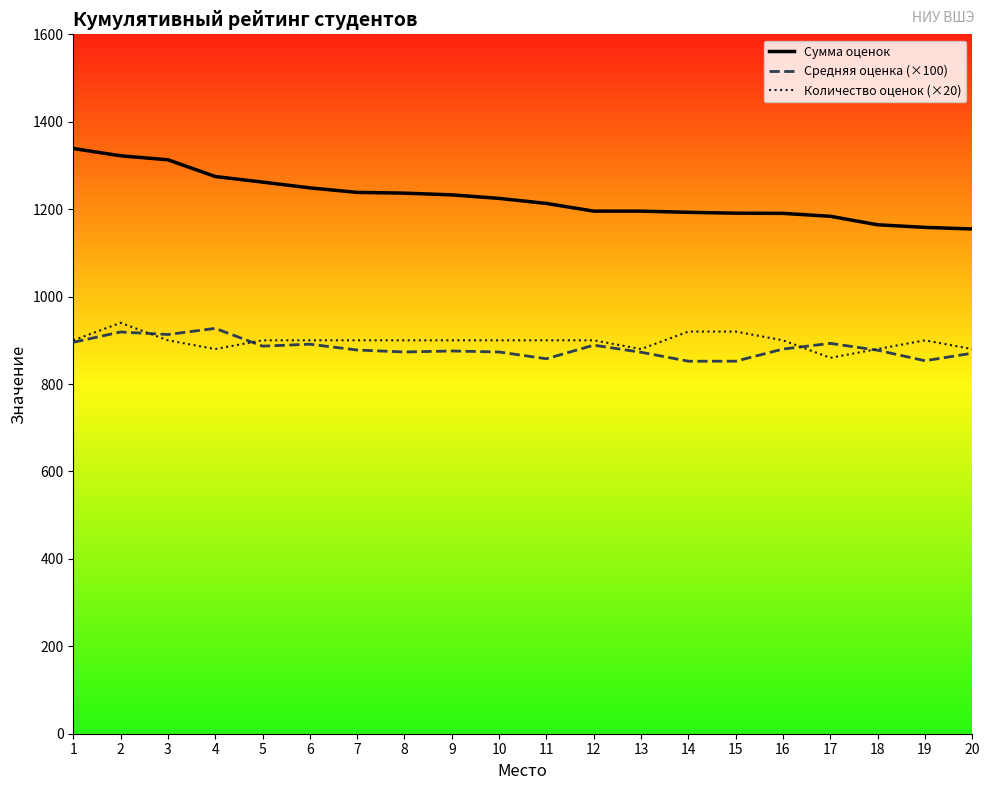

What is the average value of the Сумма оценок series?

1226.6